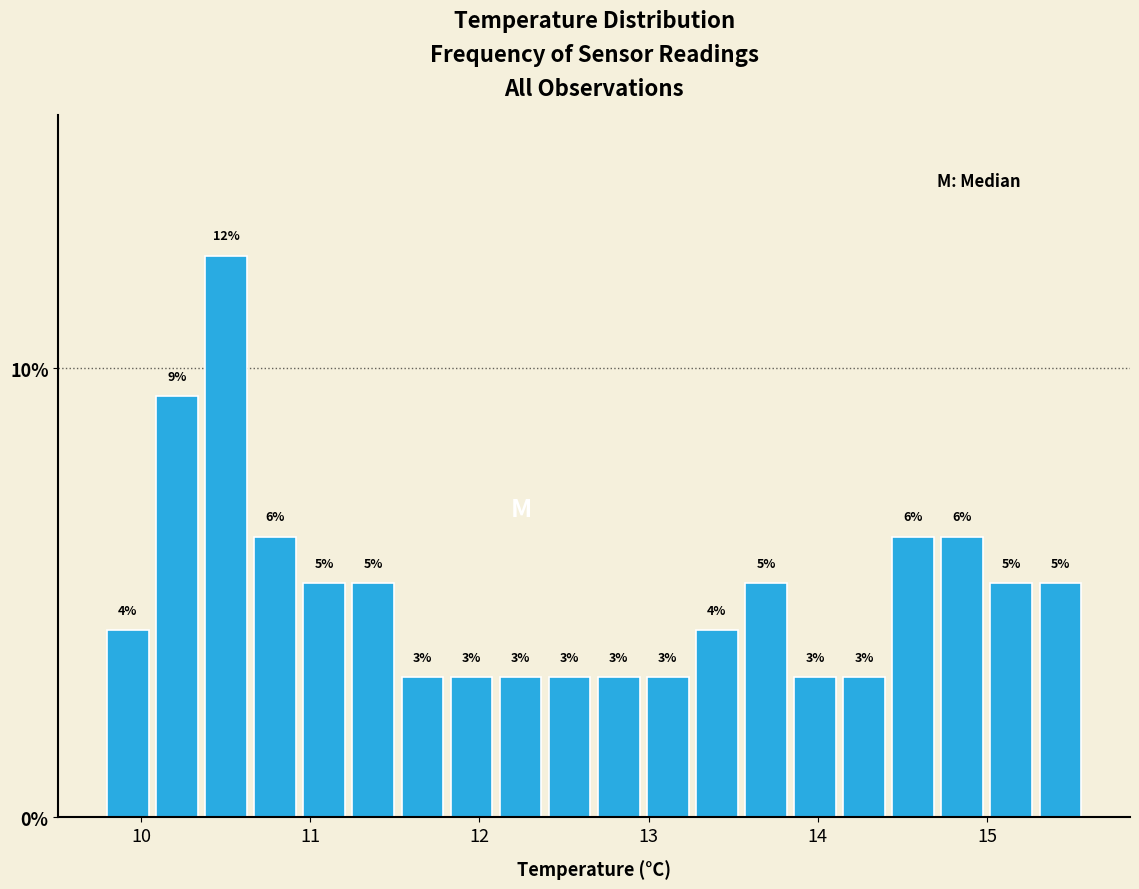

Around what value on the x-axis is the tallest bar? Give the approximate position of its centre, as read against the axis.

10.5